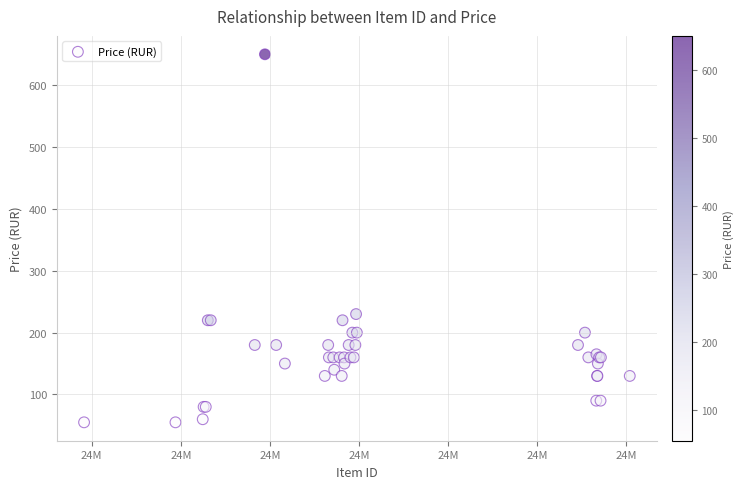

What Y value in the scatter plot is closest to 352?

230